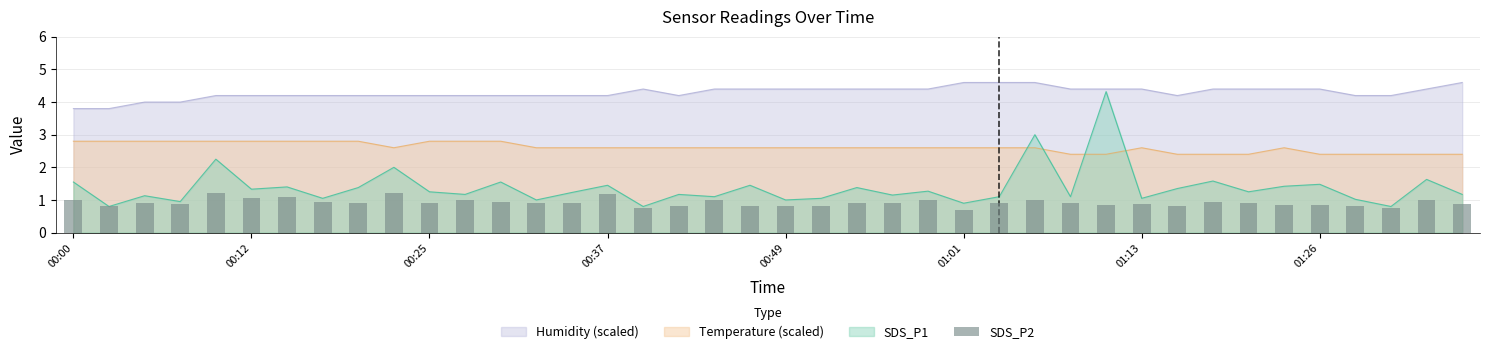

What is the difference between the second highest and minimum values?

0.5